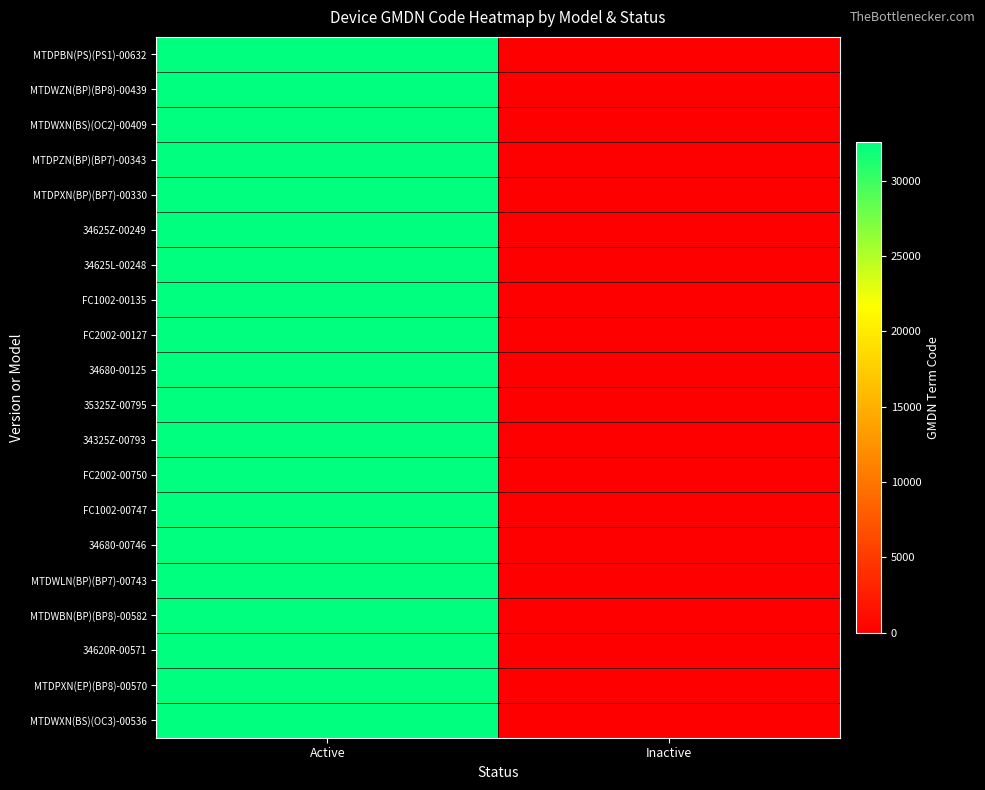

Reading left to right, extract all data points from this chart.

MTDPBN(PS)(PS1)-00632: Active=32556	Inactive=0
MTDWZN(BP)(BP8)-00439: Active=32556	Inactive=0
MTDWXN(BS)(OC2)-00409: Active=32556	Inactive=0
MTDPZN(BP)(BP7)-00343: Active=32556	Inactive=0
MTDPXN(BP)(BP7)-00330: Active=32556	Inactive=0
34625Z-00249: Active=32556	Inactive=0
34625L-00248: Active=32556	Inactive=0
FC1002-00135: Active=32556	Inactive=0
FC2002-00127: Active=32556	Inactive=0
34680-00125: Active=32556	Inactive=0
35325Z-00795: Active=32556	Inactive=0
34325Z-00793: Active=32556	Inactive=0
FC2002-00750: Active=32556	Inactive=0
FC1002-00747: Active=32556	Inactive=0
34680-00746: Active=32556	Inactive=0
MTDWLN(BP)(BP7)-00743: Active=32556	Inactive=0
MTDWBN(BP)(BP8)-00582: Active=32556	Inactive=0
34620R-00571: Active=32556	Inactive=0
MTDPXN(EP)(BP8)-00570: Active=32556	Inactive=0
MTDWXN(BS)(OC3)-00536: Active=32556	Inactive=0